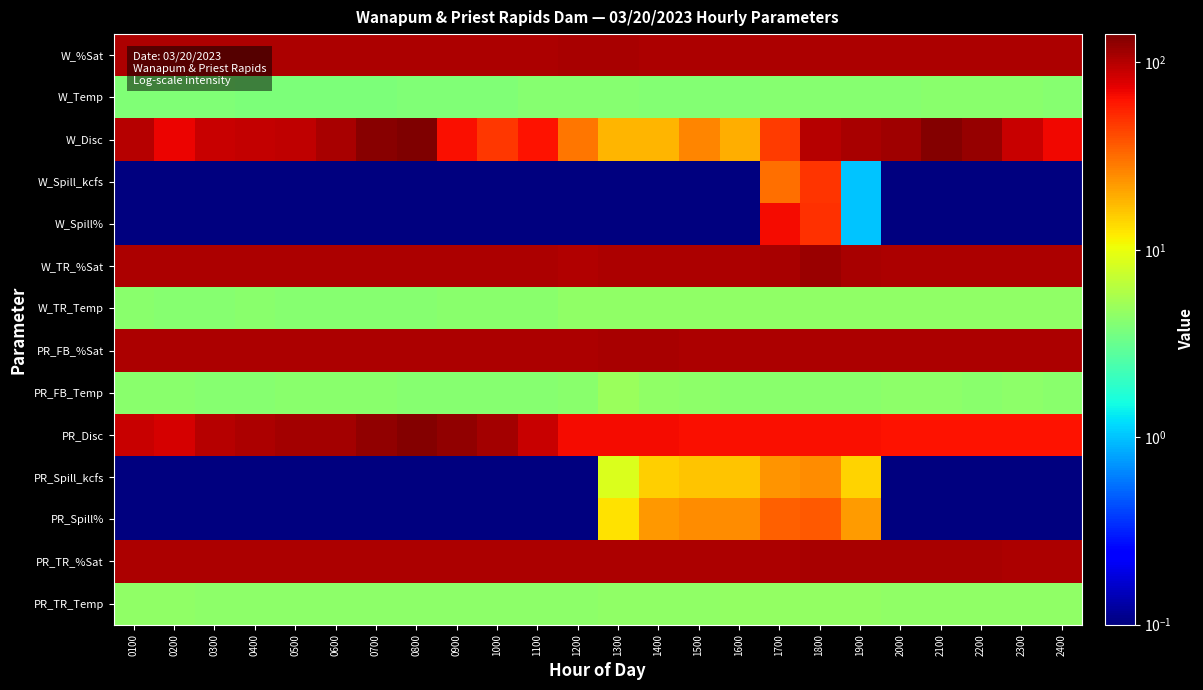

Reading left to right, extract all data points from this chart.

W_%Sat: 0100=104.8	0200=104.8	0300=104.9	0400=104.9	0500=104.7	0600=104.7	0700=104.6	0800=104.6	0900=104.4	1000=104.3	1100=105.4	1200=109.3	1300=106.8	1400=105.3	1500=104.7	1600=104.4	1700=104.4	1800=104.4	1900=104.3	2000=104.2	2100=104.3	2200=104.3	2300=104.4	2400=104.2
W_Temp: 0100=3.9	0200=3.9	0300=3.9	0400=3.9	0500=3.9	0600=3.9	0700=3.9	0800=3.9	0900=3.9	1000=3.9	1100=4.2	1200=4.2	1300=4.1	1400=4.1	1500=4.1	1600=4.1	1700=4.1	1800=4.2	1900=4.1	2000=4.1	2100=4.2	2200=4.2	2300=4.2	2400=4.2
W_Disc: 0100=98.7	0200=70.9	0300=89.0	0400=90.5	0500=93.0	0600=109.7	0700=132.8	0800=141.7	0900=64.3	1000=47.1	1100=62.3	1200=29.4	1300=18.0	1400=18.2	1500=26.6	1600=19.1	1700=46.5	1800=99.2	1900=108.8	2000=114.1	2100=137.7	2200=122.7	2300=88.2	2400=69.5
W_Spill_kcfs: 0100=0.0	0200=0.0	0300=0.0	0400=0.0	0500=0.0	0600=0.0	0700=0.0	0800=0.0	0900=0.0	1000=0.0	1100=0.0	1200=0.0	1300=0.0	1400=0.0	1500=0.0	1600=0.0	1700=30.7	1800=49.4	1900=1.0	2000=0.0	2100=0.0	2200=0.0	2300=0.0	2400=0.0
W_Spill%: 0100=0.0	0200=0.0	0300=0.0	0400=0.0	0500=0.0	0600=0.0	0700=0.0	0800=0.0	0900=0.0	1000=0.0	1100=0.0	1200=0.0	1300=0.0	1400=0.0	1500=0.0	1600=0.0	1700=66.0	1800=50.0	1900=1.0	2000=0.0	2100=0.0	2200=0.0	2300=0.0	2400=0.0
W_TR_%Sat: 0100=105.2	0200=105.1	0300=105.2	0400=105.2	0500=105.1	0600=105.0	0700=104.9	0800=104.8	0900=104.7	1000=104.6	1100=104.6	1200=102.3	1300=105.7	1400=105.3	1500=105.1	1600=105.0	1700=107.1	1800=118.4	1900=107.1	2000=104.4	2100=104.1	2200=104.2	2300=104.2	2400=104.2
W_TR_Temp: 0100=4.2	0200=4.2	0300=4.2	0400=4.2	0500=4.2	0600=4.2	0700=4.2	0800=4.2	0900=4.2	1000=4.2	1100=4.2	1200=4.5	1300=4.5	1400=4.5	1500=4.5	1600=4.5	1700=4.5	1800=4.5	1900=4.5	2000=4.5	2100=4.5	2200=4.6	2300=4.6	2400=4.6
PR_FB_%Sat: 0100=105.9	0200=106.0	0300=105.7	0400=105.6	0500=105.5	0600=105.5	0700=105.5	0800=105.3	0900=105.1	1000=104.9	1100=104.8	1200=104.8	1300=109.0	1400=109.6	1500=106.6	1600=106.6	1700=106.1	1800=105.1	1900=104.5	2000=104.6	2100=104.7	2200=104.4	2300=104.2	2400=104.1
PR_FB_Temp: 0100=4.3	0200=4.3	0300=4.2	0400=4.2	0500=4.3	0600=4.3	0700=4.3	0800=4.1	0900=4.1	1000=4.2	1100=4.2	1200=4.2	1300=4.9	1400=4.5	1500=4.4	1600=4.3	1700=4.3	1800=4.2	1900=4.3	2000=4.4	2100=4.4	2200=4.3	2300=4.4	2400=4.3
PR_Disc: 0100=88.2	0200=81.5	0300=100.2	0400=106.4	0500=111.5	0600=112.5	0700=126.4	0800=134.8	0900=124.1	1000=110.6	1100=88.6	1200=66.1	1300=66.4	1400=66.0	1500=65.9	1600=65.7	1700=65.9	1800=65.9	1900=65.1	2000=63.6	2100=63.1	2200=62.9	2300=63.0	2400=62.9
PR_Spill_kcfs: 0100=0.0	0200=0.0	0300=0.0	0400=0.0	0500=0.0	0600=0.0	0700=0.0	0800=0.0	0900=0.0	1000=0.0	1100=0.0	1200=0.0	1300=8.8	1400=14.9	1500=16.2	1600=16.1	1700=23.2	1800=24.5	1900=14.5	2000=0.0	2100=0.0	2200=0.0	2300=0.0	2400=0.0
PR_Spill%: 0100=0.0	0200=0.0	0300=0.0	0400=0.0	0500=0.0	0600=0.0	0700=0.0	0800=0.0	0900=0.0	1000=0.0	1100=0.0	1200=0.0	1300=13.0	1400=23.0	1500=25.0	1600=25.0	1700=35.0	1800=37.0	1900=22.0	2000=0.0	2100=0.0	2200=0.0	2300=0.0	2400=0.0
PR_TR_%Sat: 0100=105.0	0200=104.9	0300=104.9	0400=104.8	0500=104.7	0600=104.6	0700=104.5	0800=104.5	0900=104.3	1000=104.2	1100=104.1	1200=104.1	1300=104.1	1400=104.1	1500=104.2	1600=104.8	1700=106.0	1800=106.8	1900=107.5	2000=108.5	2100=108.8	2200=107.4	2300=105.3	2400=104.5
PR_TR_Temp: 0100=4.5	0200=4.5	0300=4.5	0400=4.4	0500=4.4	0600=4.4	0700=4.4	0800=4.4	0900=4.4	1000=4.4	1100=4.4	1200=4.5	1300=4.5	1400=4.6	1500=4.6	1600=4.6	1700=4.6	1800=4.6	1900=4.6	2000=4.6	2100=4.5	2200=4.5	2300=4.5	2400=4.5